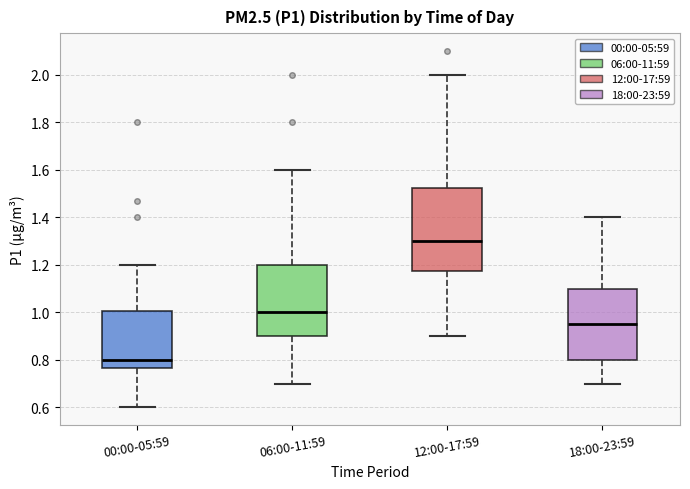

Which box has the lowest median line?

00:00-05:59